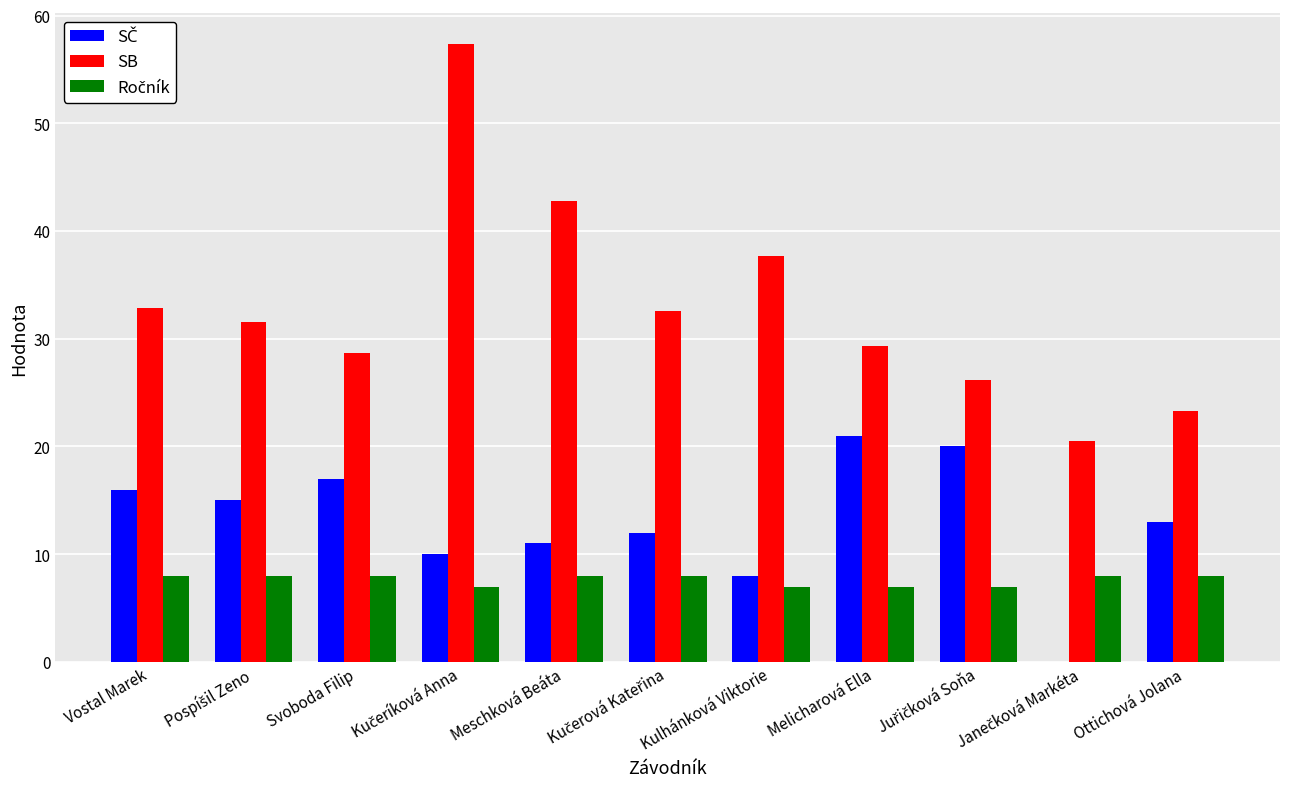

What is the maximum value shown in the chart?

57.4